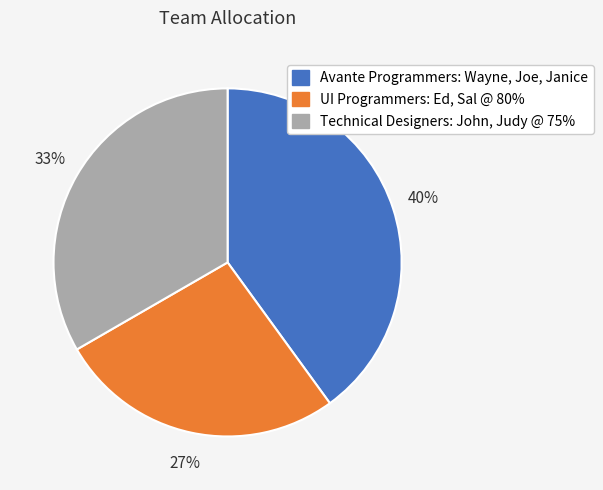

To the nearest percent, what percentage of the pie is Avante Programmers: Wayne, Joe, Janice?

40%